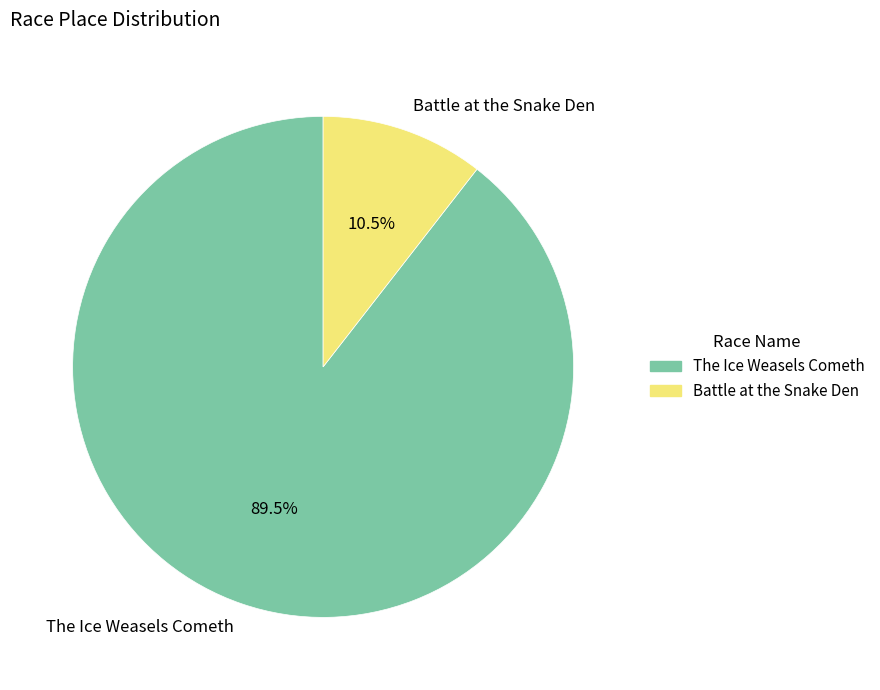

Is there a majority slice in this chart?

Yes